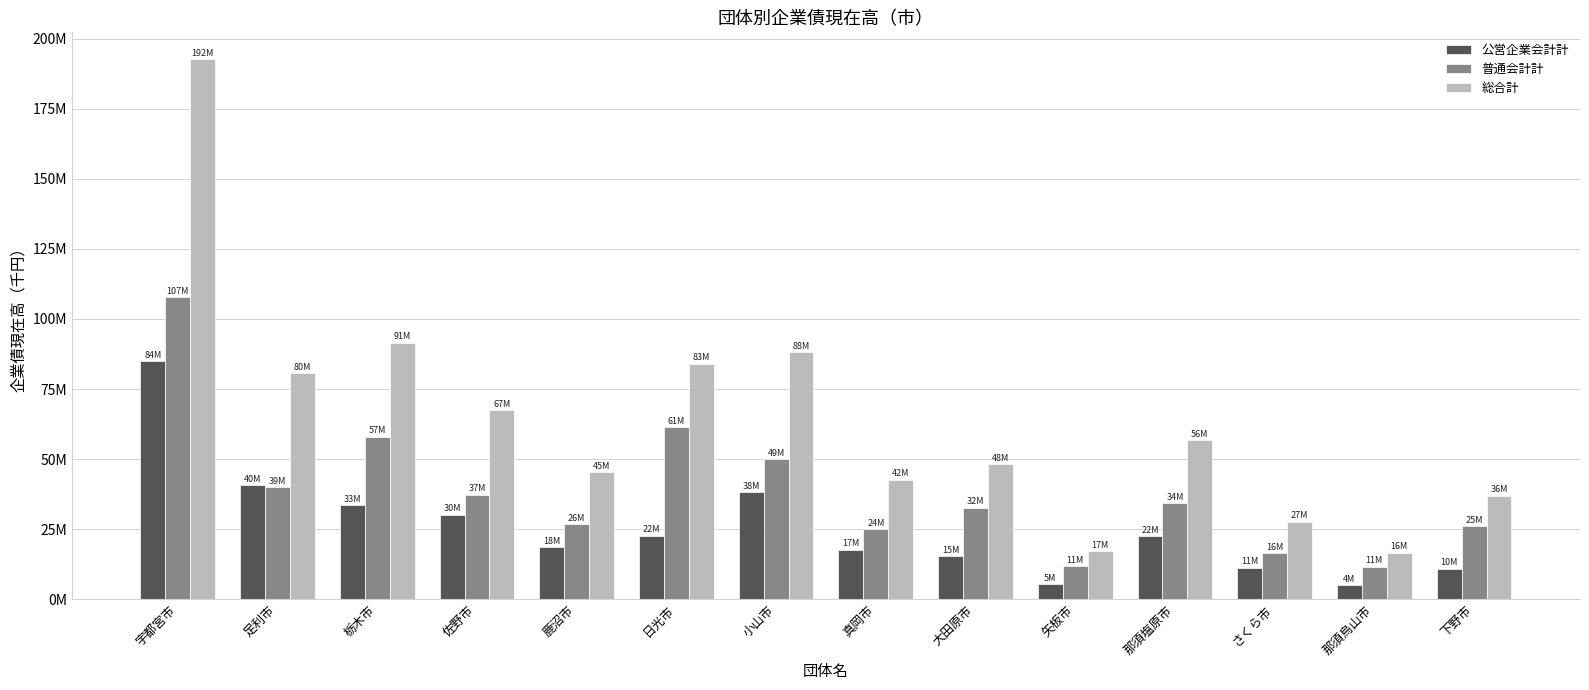

At which category is the sum across all series the highest?

宇都宮市